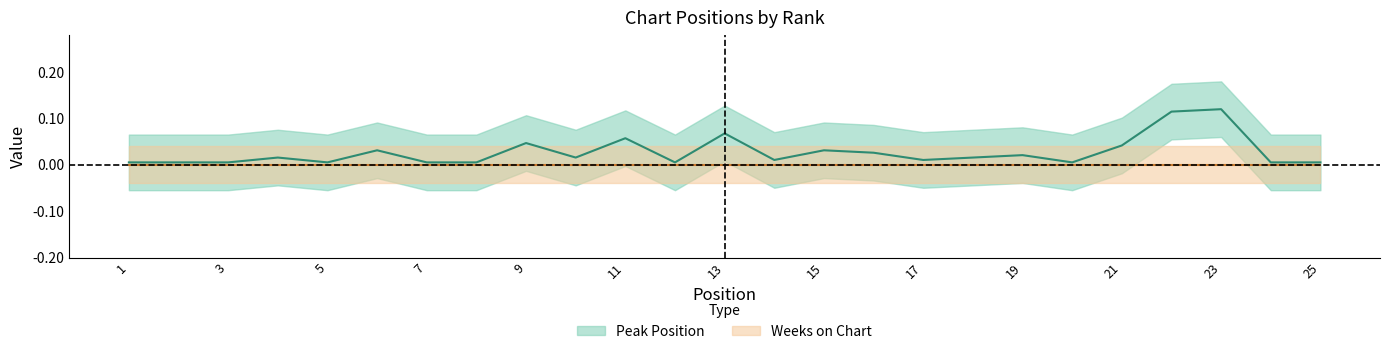

What is the approximate value at 13?

0.1